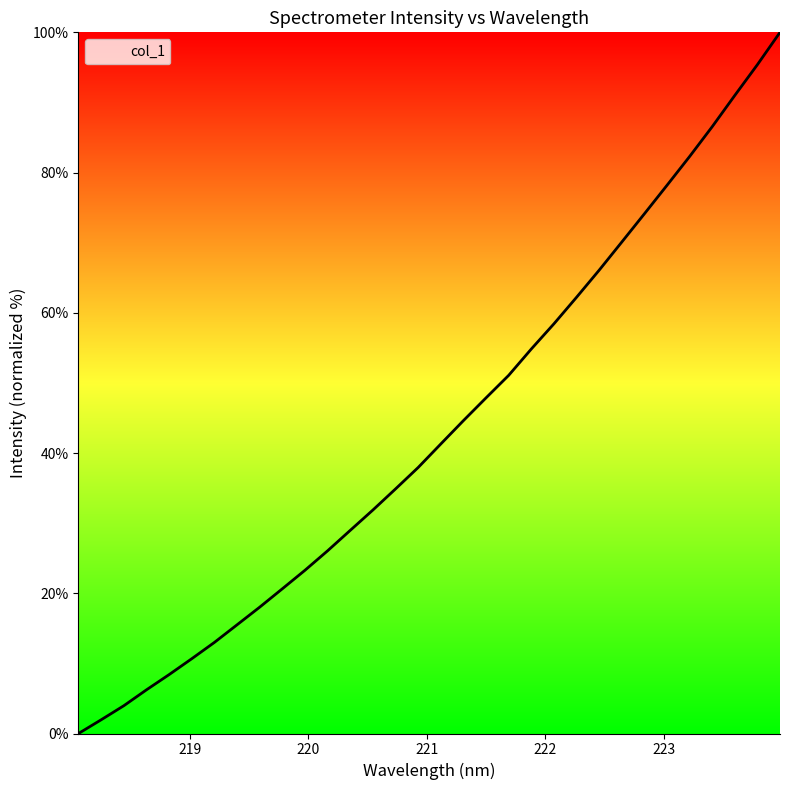

What is the maximum value shown in the chart?

100.0